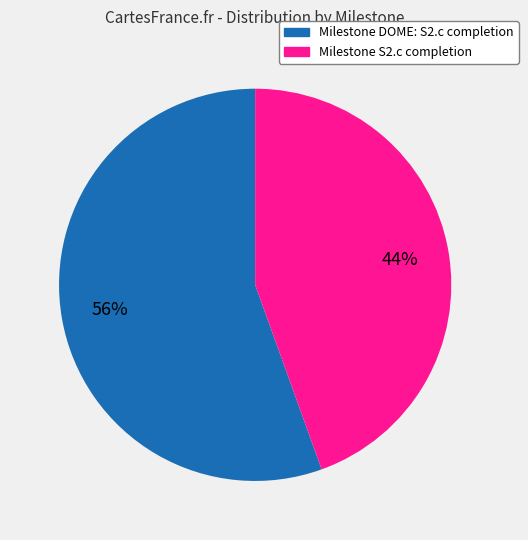

How many slices are in this pie chart?

2